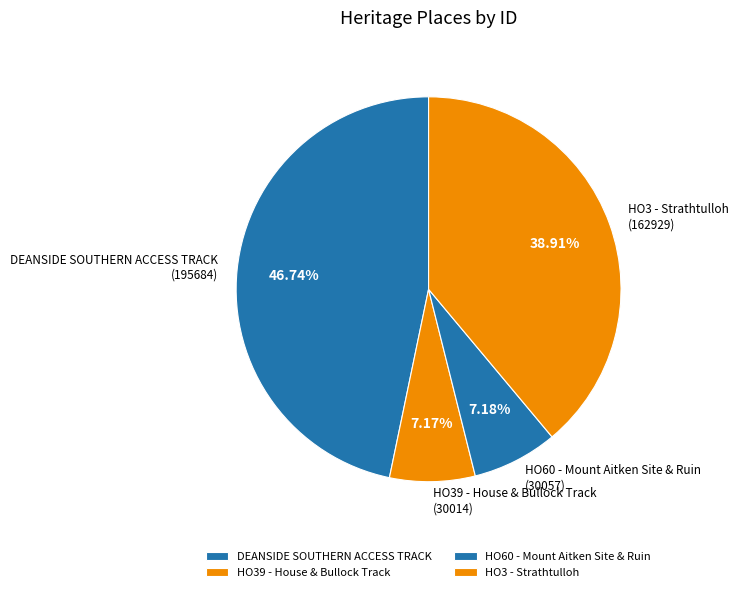

Which slice is the largest?

DEANSIDE SOUTHERN ACCESS TRACK